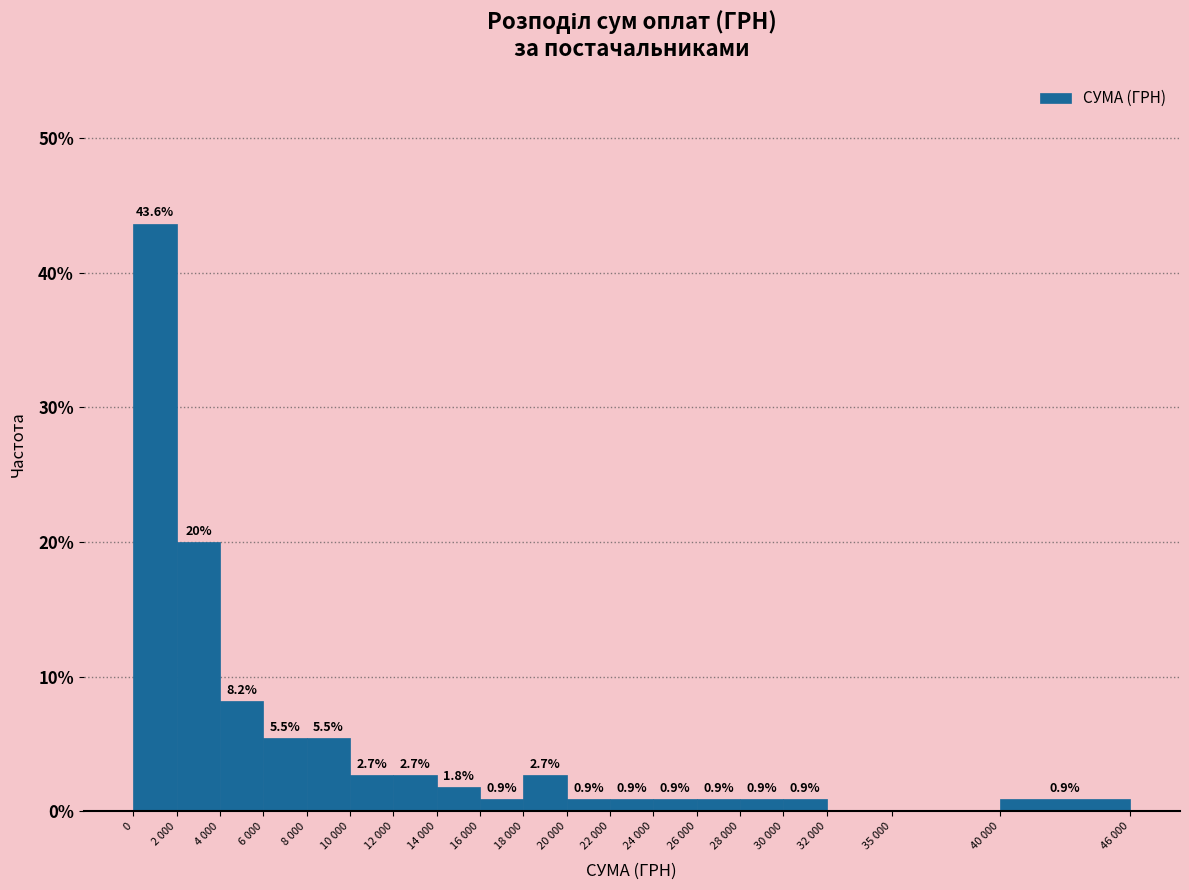

Reading left to right, list all the values displayed in this chart.

0=43.6	2 000=20.0	4 000=8.2	6 000=5.5	8 000=5.5	10 000=2.7	12 000=2.7	14 000=1.8	16 000=0.9	18 000=2.7	20 000=0.9	22 000=0.9	24 000=0.9	26 000=0.9	28 000=0.9	30 000=0.9	32 000=0.0	35 000=0.0	40 000=0.9